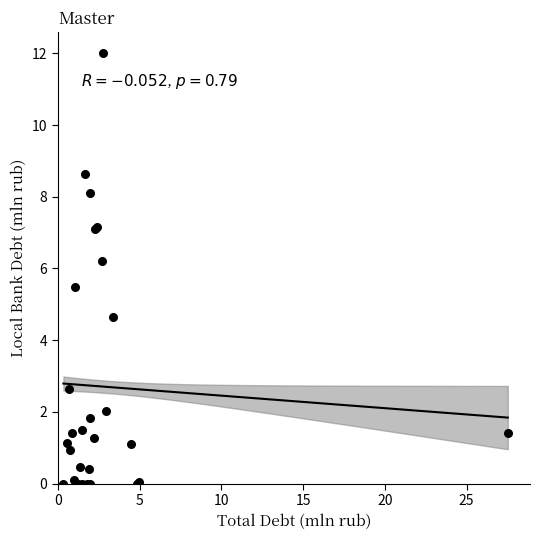

What Y value in the scatter plot is closest to 5?

4.7